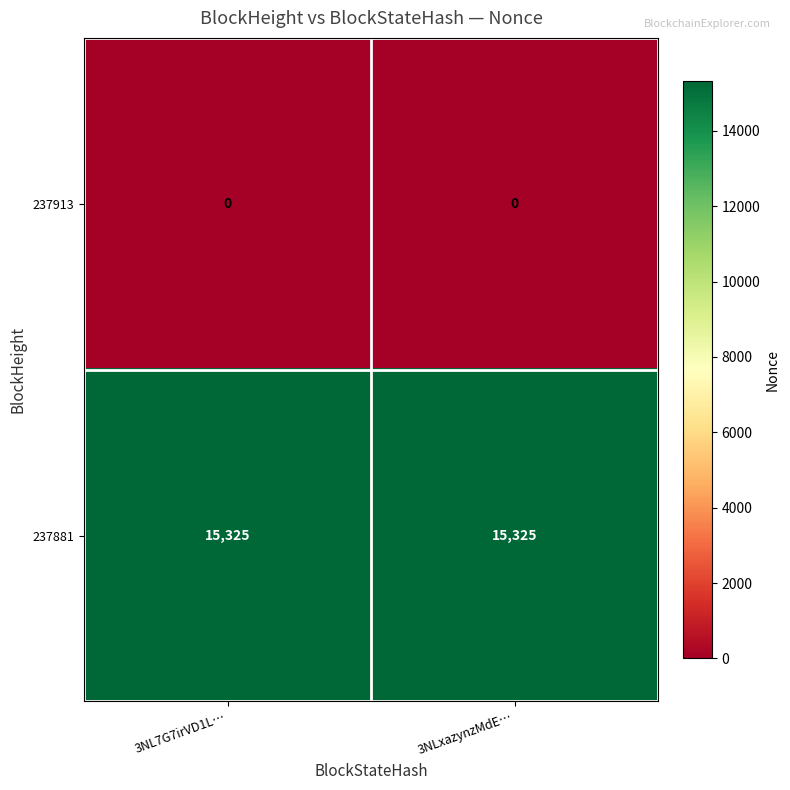

Is the value of 237881 at 3NLxazynzMdE… greater than the value of 237913 at 3NLxazynzMdE…?

Yes